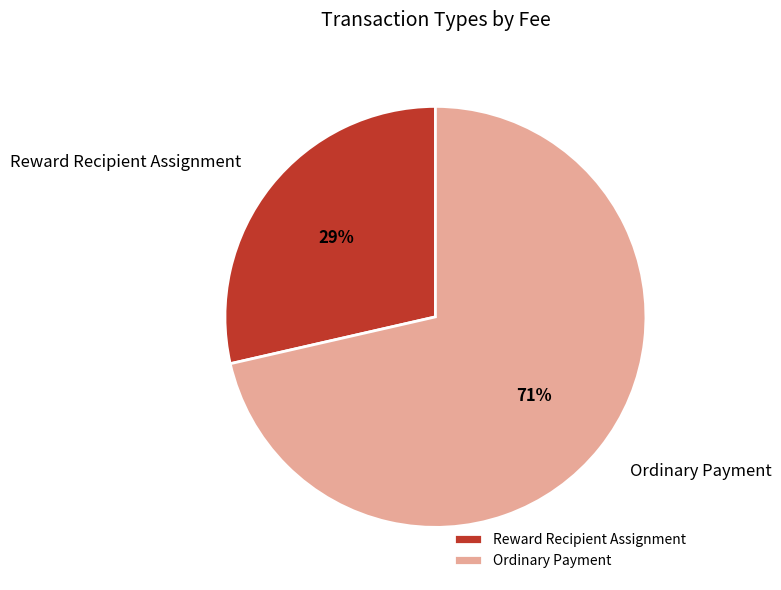

Is there any slice that represents more than half of the pie?

Yes